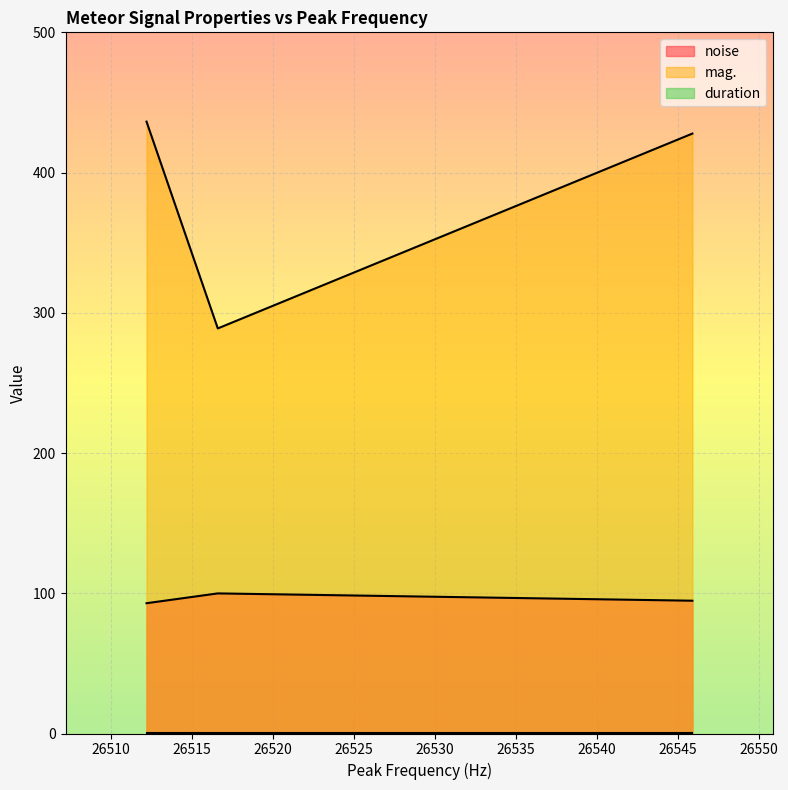

What is the smallest value displayed?

0.3